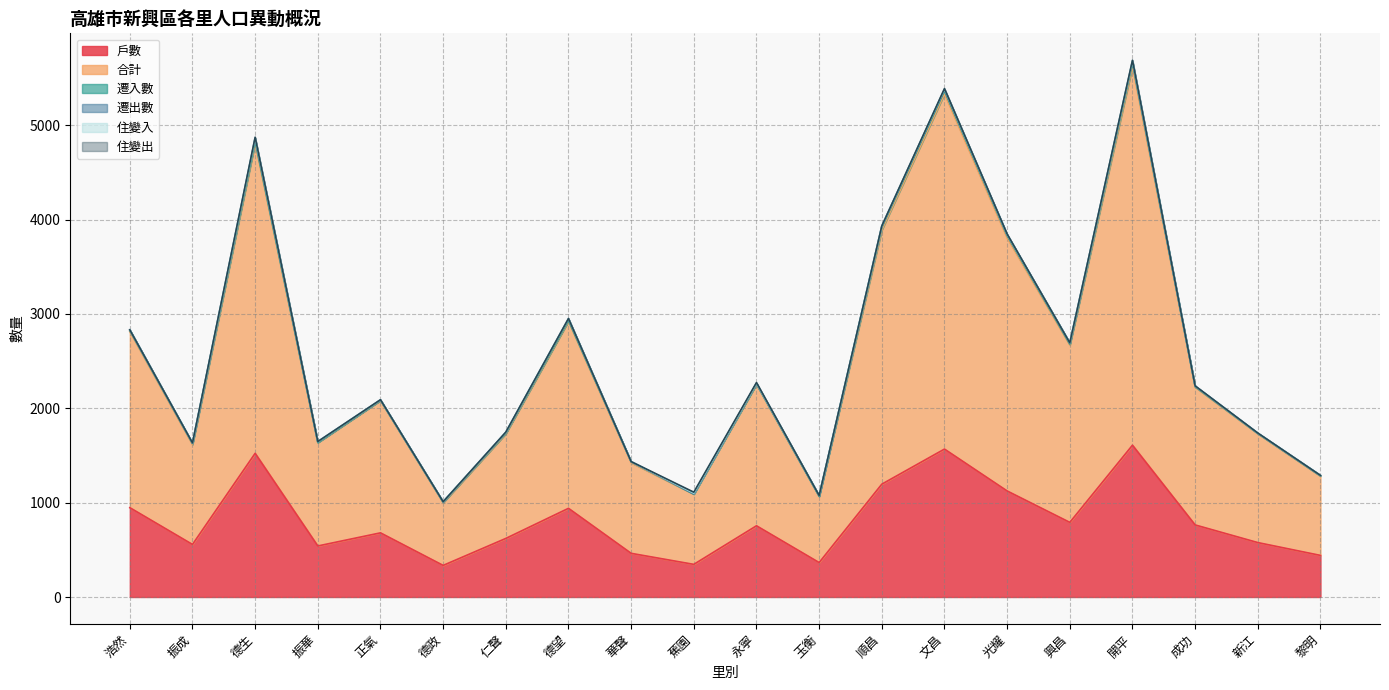

What is the difference between the 住變入 values at 新江 and 德政?

1